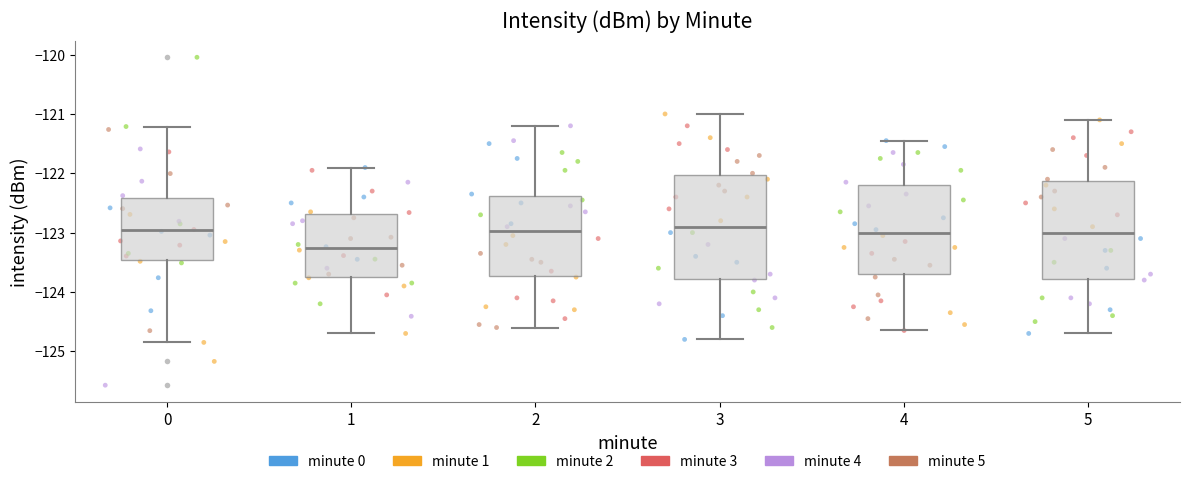

Which box has the lowest median line?

1